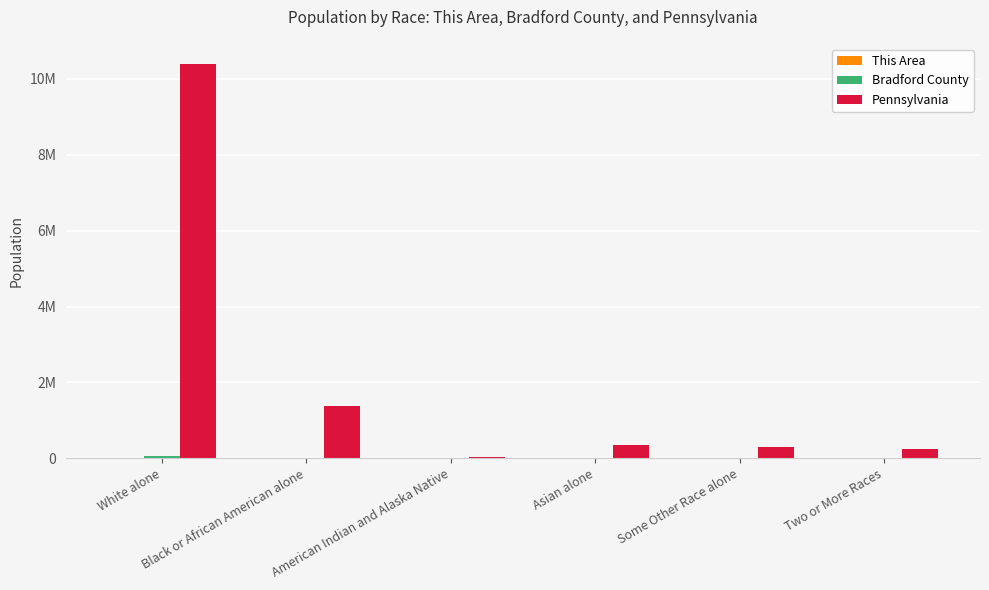

Rank the series at White alone from highest to lowest value.

Pennsylvania, Bradford County, This Area